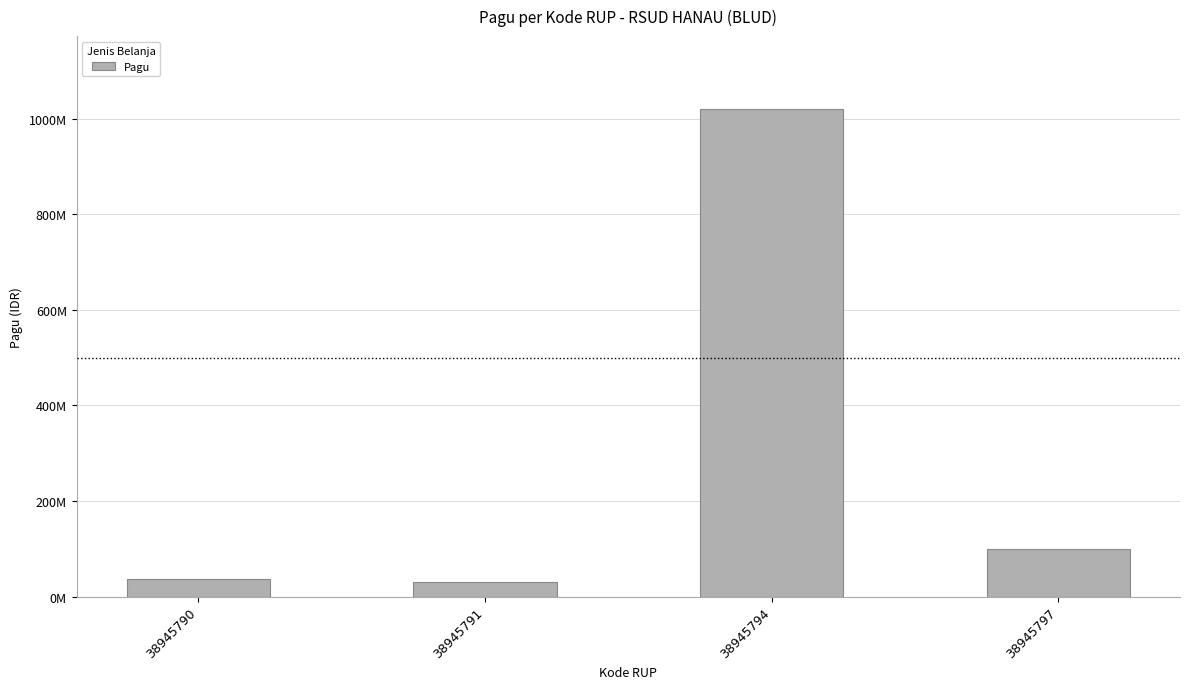

Rank the categories by value from lowest to highest.

38945791, 38945790, 38945797, 38945794